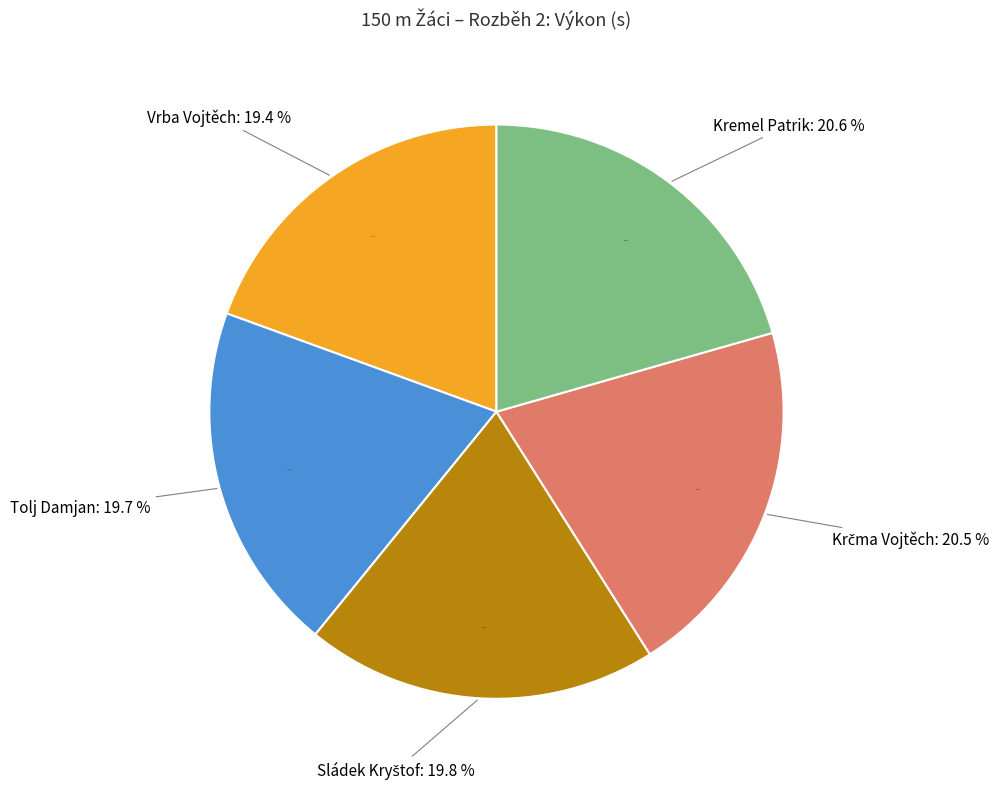

Does any single category account for the majority?

No